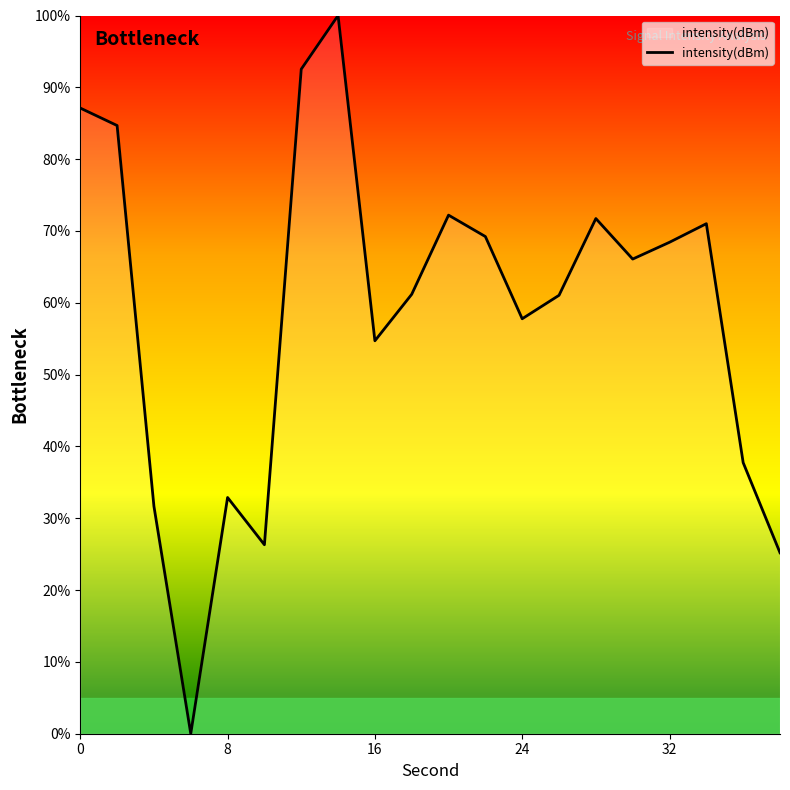

What is the maximum value shown in the chart?

100.0